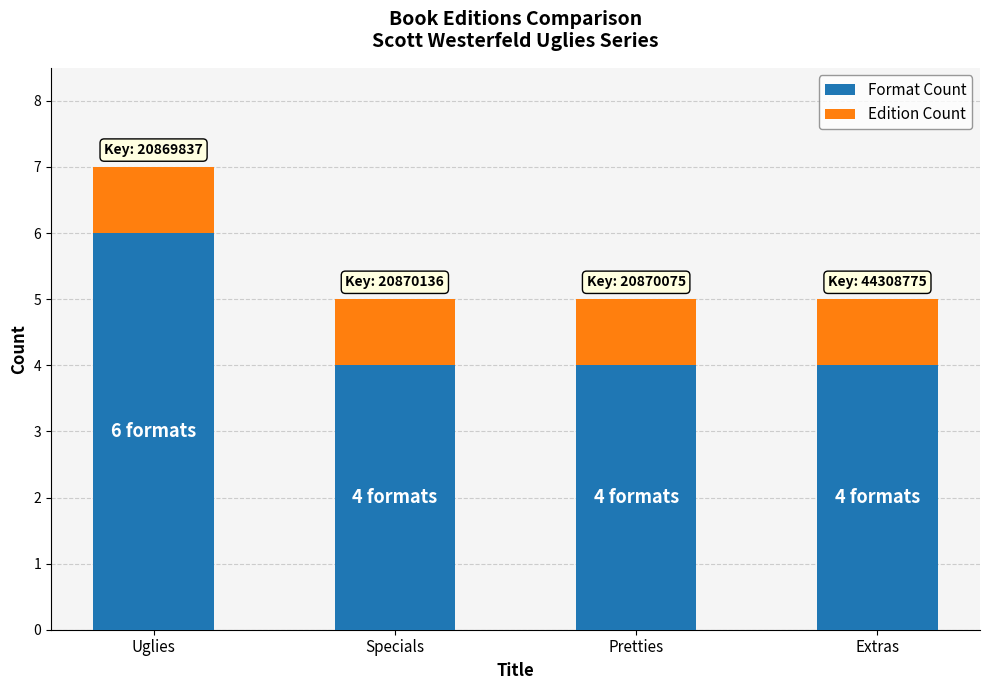

The Format Count series shows 1 at Specials. True or false?

False